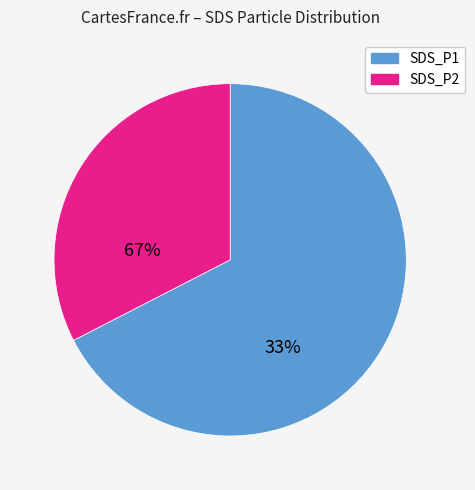

What is the ratio of the value at SDS_P2 to the value at SDS_P1?

0.5